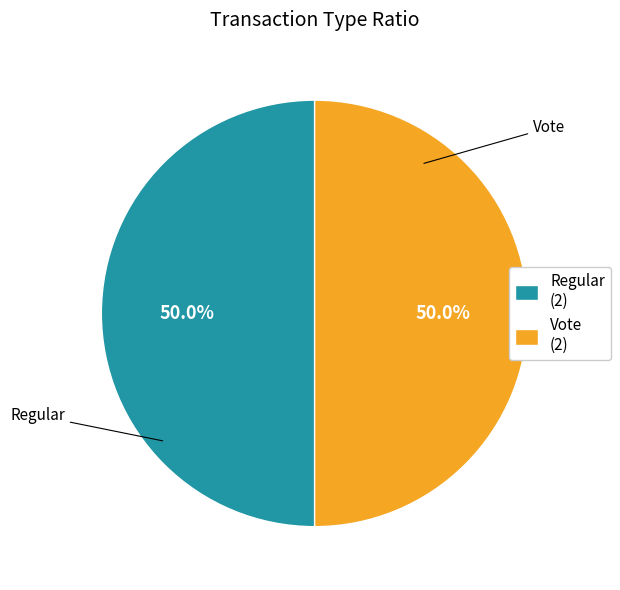

What percentage is NOT represented by Regular?

50.0%